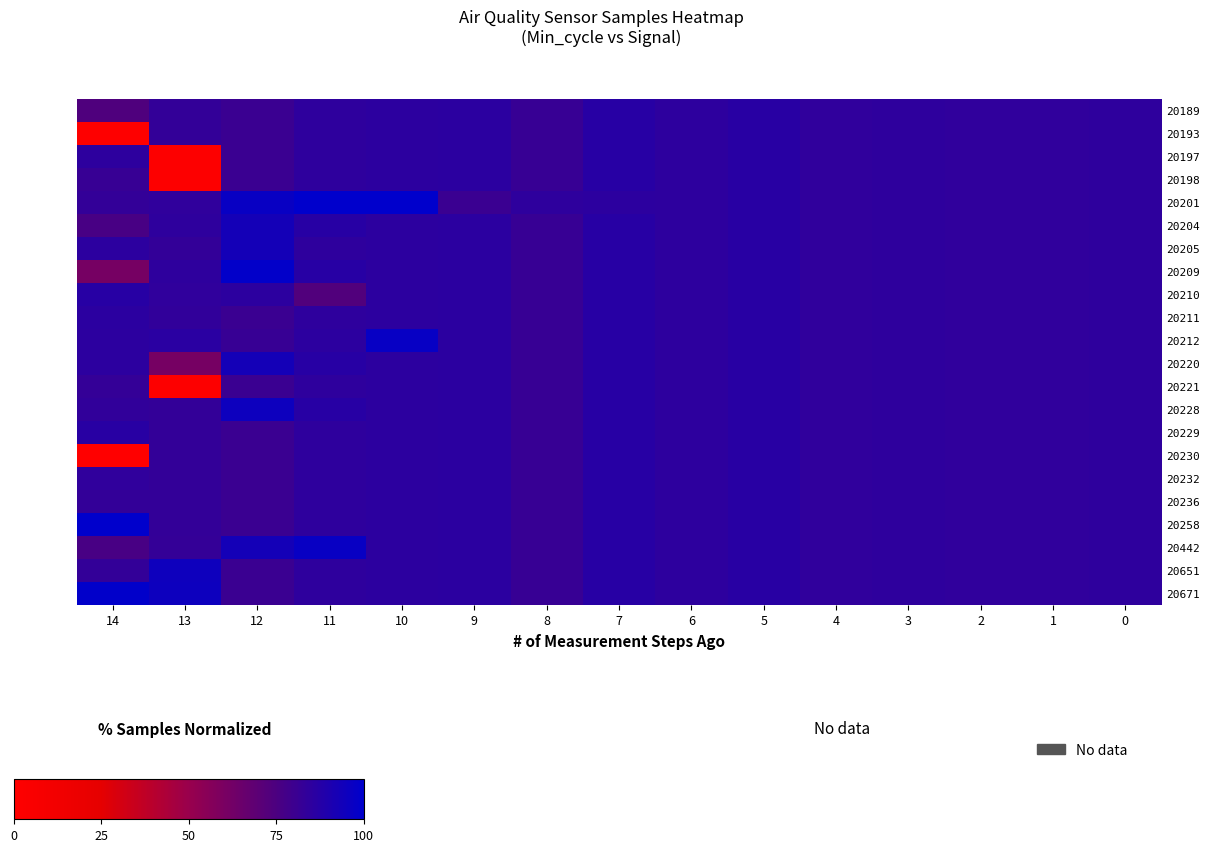

At how many categories does at least one series exceed 73?

15